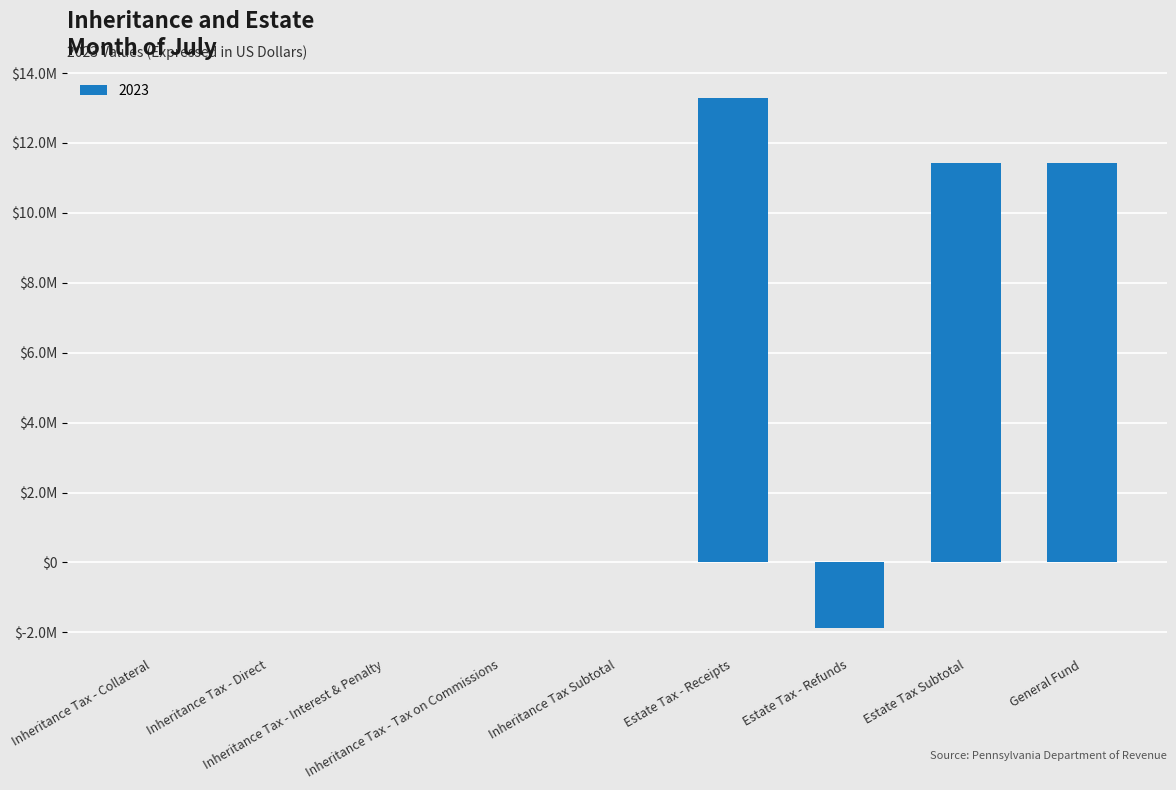

Which category has the highest value across all series?

Estate Tax - Receipts